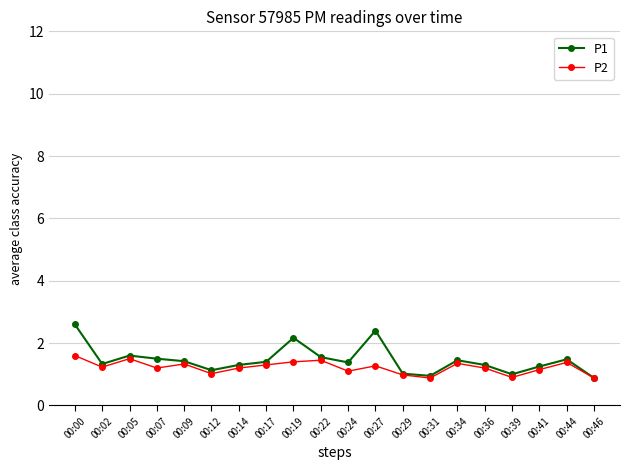

At which category does P1 reach its first local peak?

00:05